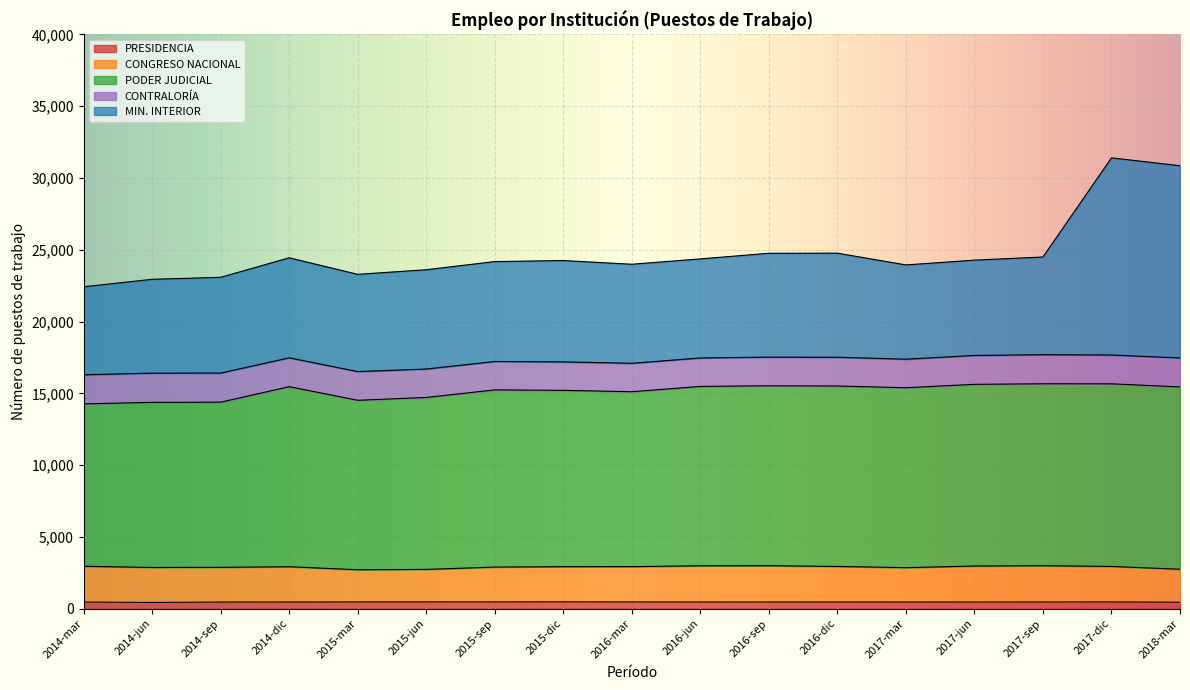

What is the label of the 13th point from the right?

2015-mar